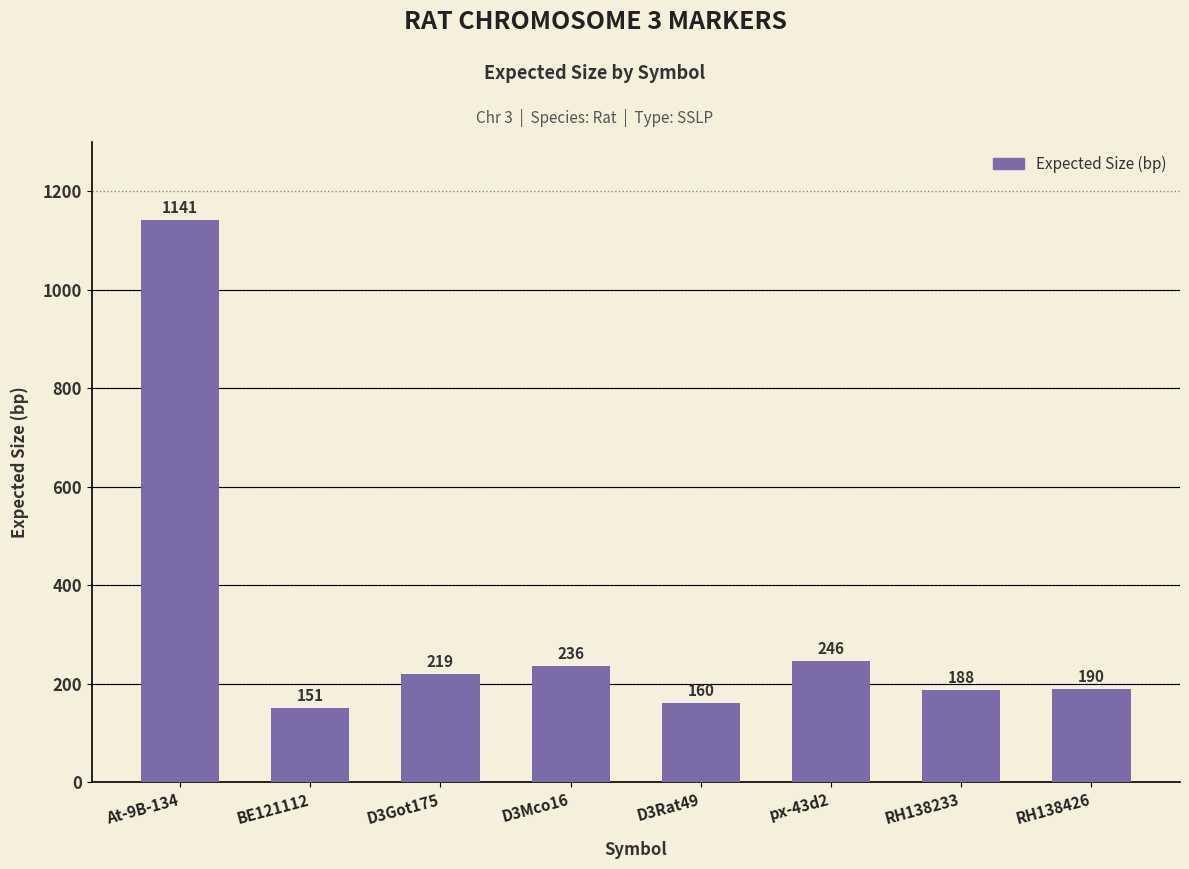

List the labels in order of value, smallest first.

BE121112, D3Rat49, RH138233, RH138426, D3Got175, D3Mco16, px-43d2, At-9B-134